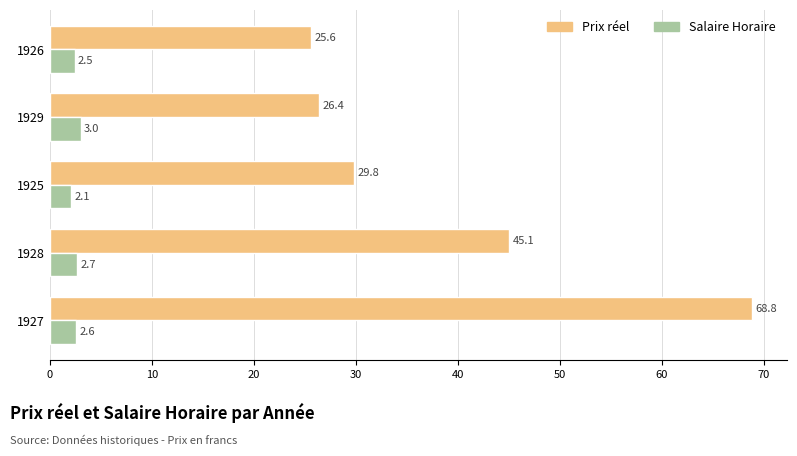

The value of Prix réel at 1927 is 68.8. True or false?

True